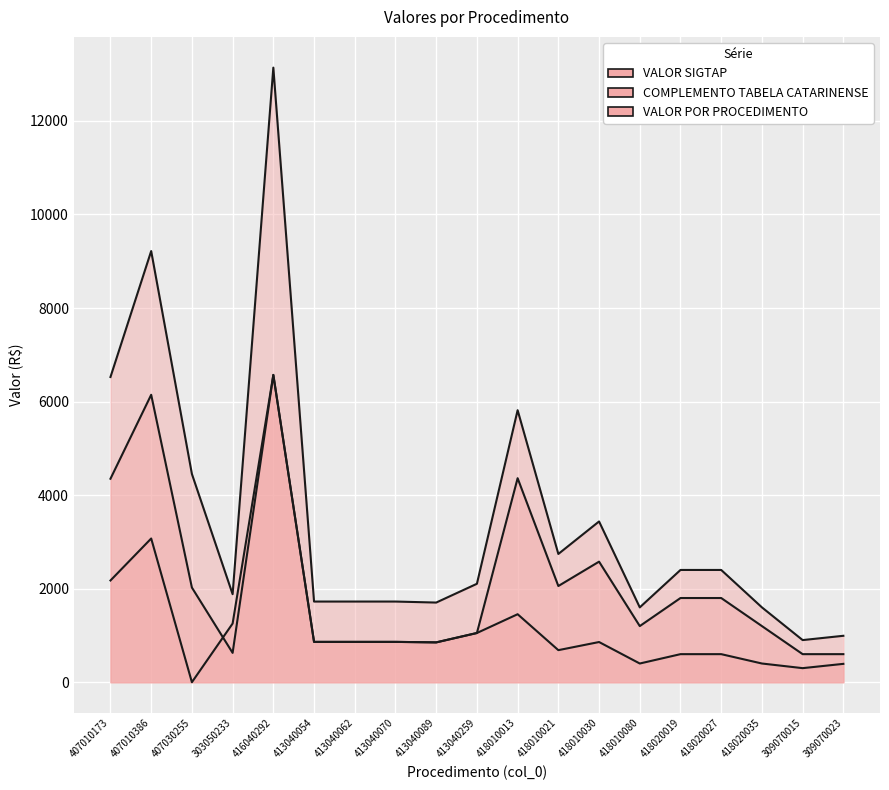

Between 407010173 and 413040070, which is larger?

407010173